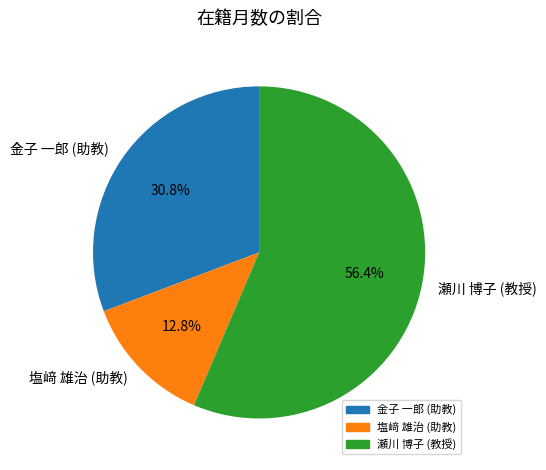

What is the ratio of the value at 瀬川 博子 (教授) to the value at 金子 一郎 (助教)?

1.8